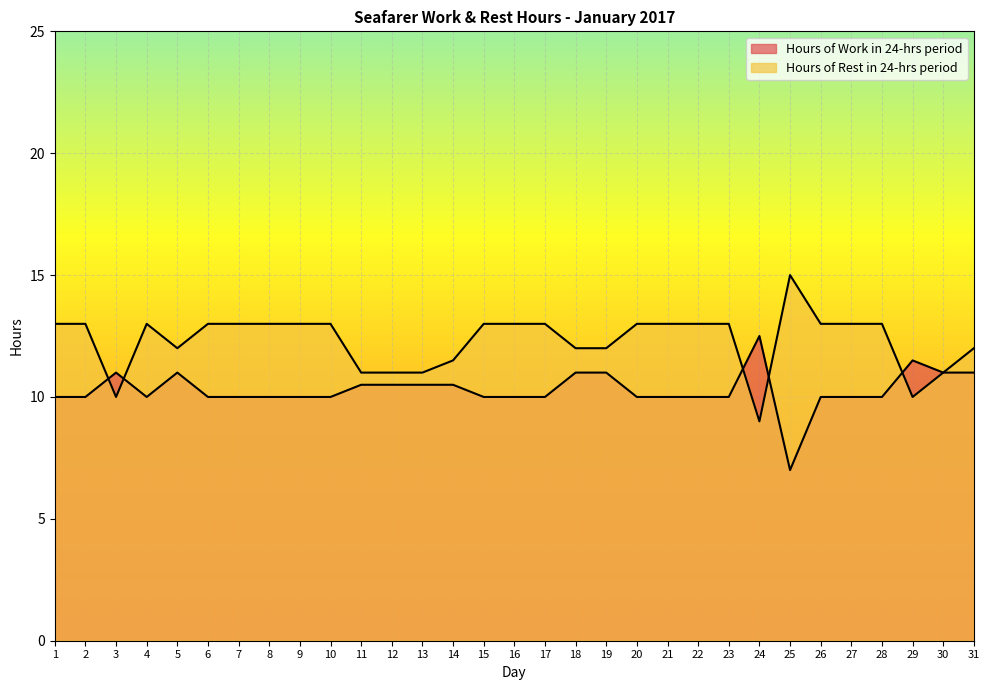

Reading right to left, what are all the values shown in this chart?

Hours of Work in 24-hrs period: 11.0	11.0	11.5	10.0	10.0	10.0	7.0	12.5	10.0	10.0	10.0	10.0	11.0	11.0	10.0	10.0	10.0	10.5	10.5	10.5	10.5	10.0	10.0	10.0	10.0	10.0	11.0	10.0	11.0	10.0	10.0
Hours of Rest in 24-hrs period: 12.0	11.0	10.0	13.0	13.0	13.0	15.0	9.0	13.0	13.0	13.0	13.0	12.0	12.0	13.0	13.0	13.0	11.5	11.0	11.0	11.0	13.0	13.0	13.0	13.0	13.0	12.0	13.0	10.0	13.0	13.0